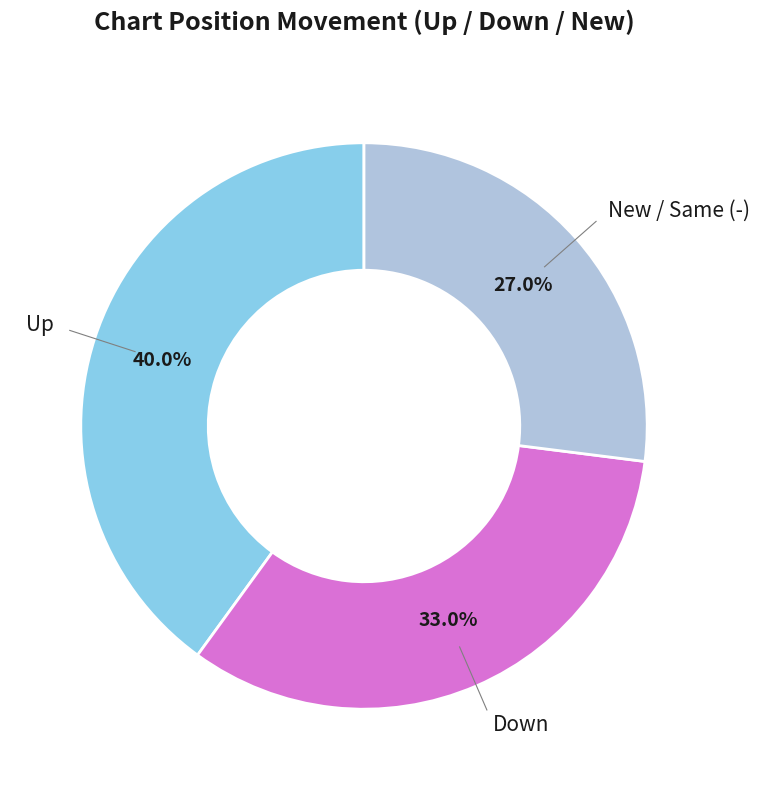

How many segments does this pie chart have?

3